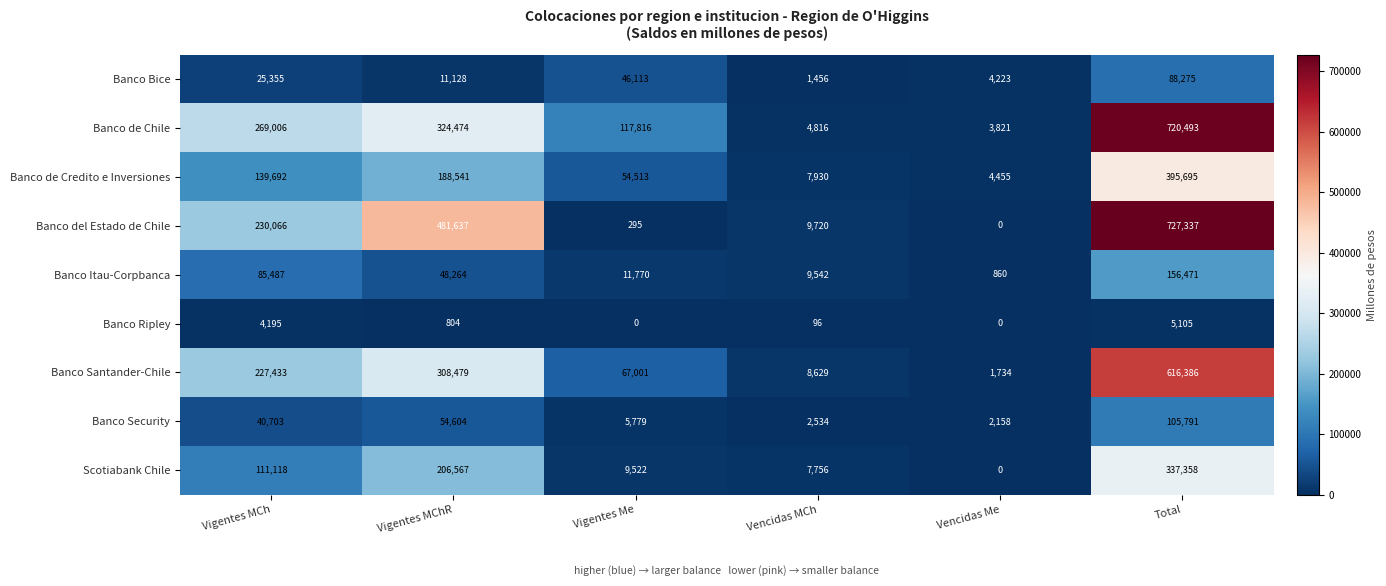

The Banco Bice series shows 69832 at Vigentes Me. True or false?

False